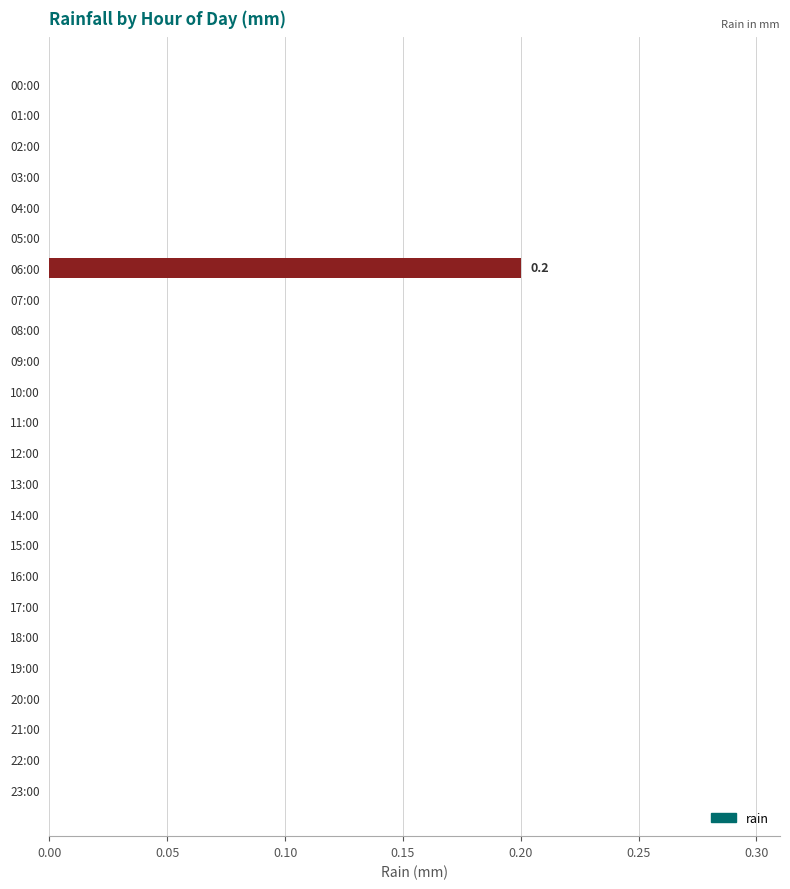

Reading top to bottom, transcribe all the data shown in this chart.

00:00=0.0	01:00=0.0	02:00=0.0	03:00=0.0	04:00=0.0	05:00=0.0	06:00=0.2	07:00=0.0	08:00=0.0	09:00=0.0	10:00=0.0	11:00=0.0	12:00=0.0	13:00=0.0	14:00=0.0	15:00=0.0	16:00=0.0	17:00=0.0	18:00=0.0	19:00=0.0	20:00=0.0	21:00=0.0	22:00=0.0	23:00=0.0